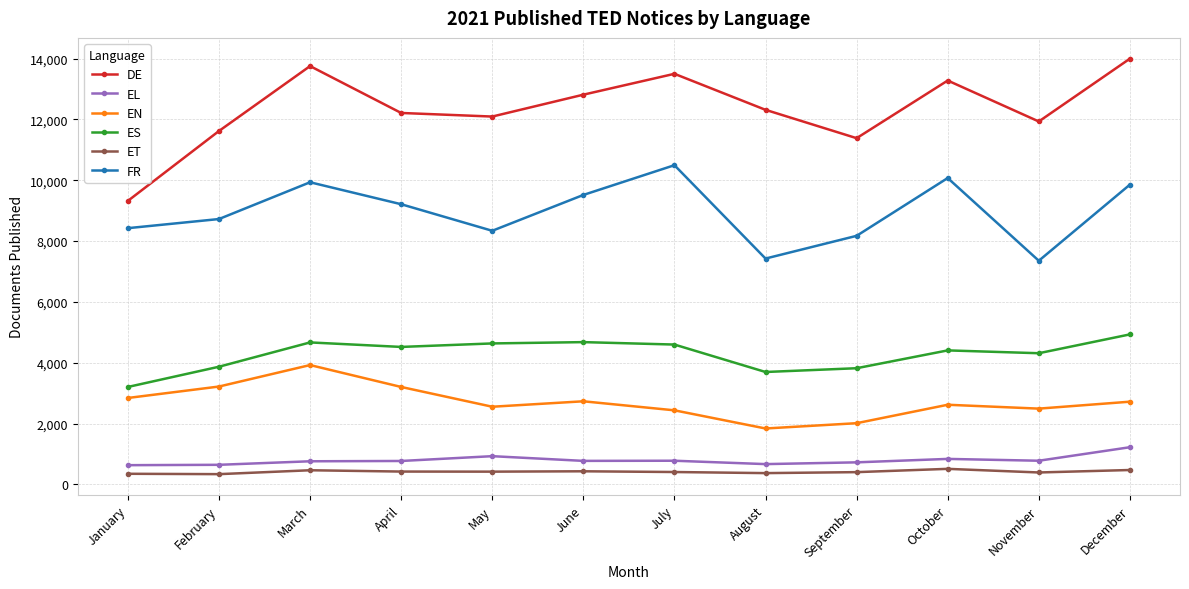

Where is DE nearest to the value 11659?

February